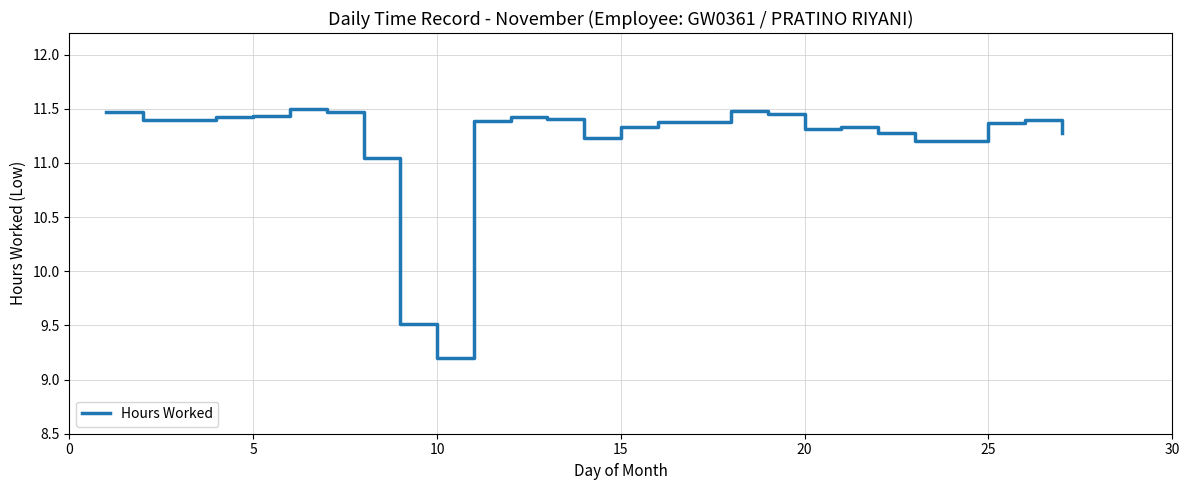

What is the maximum value shown in the chart?

11.5